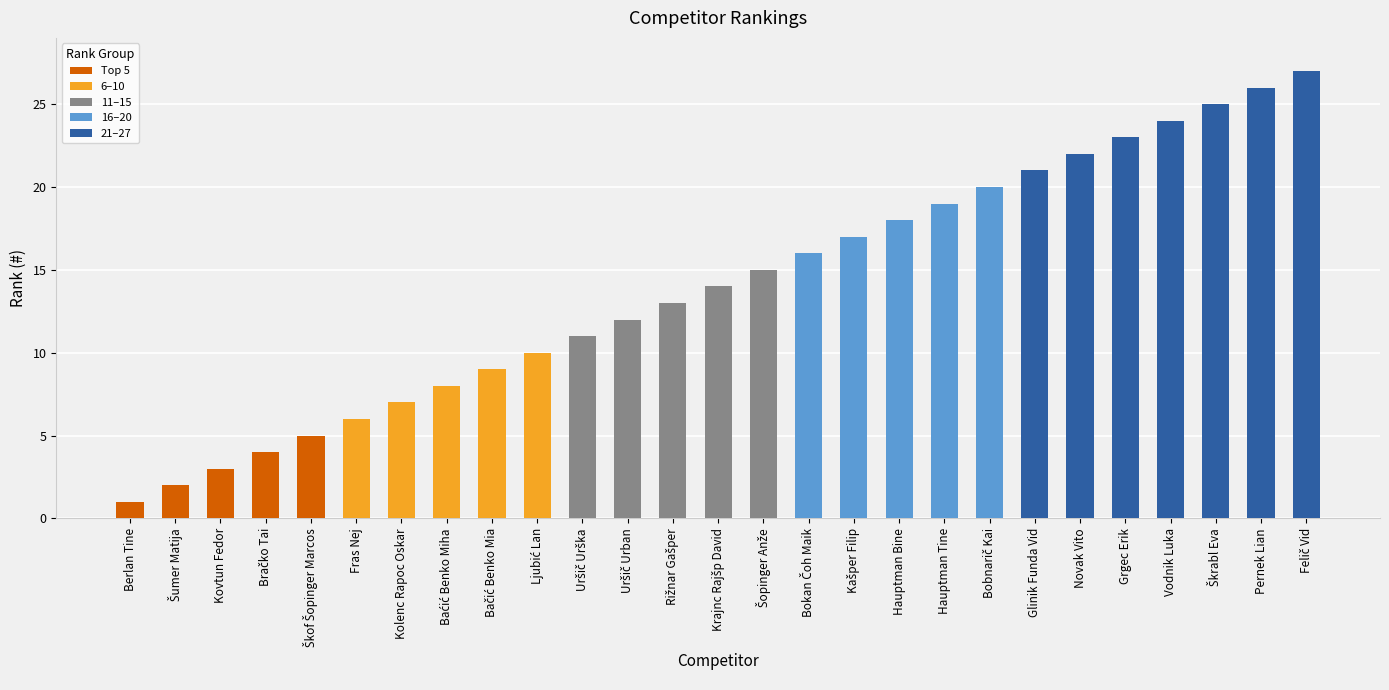

What is the difference between the second highest and second lowest values?

24